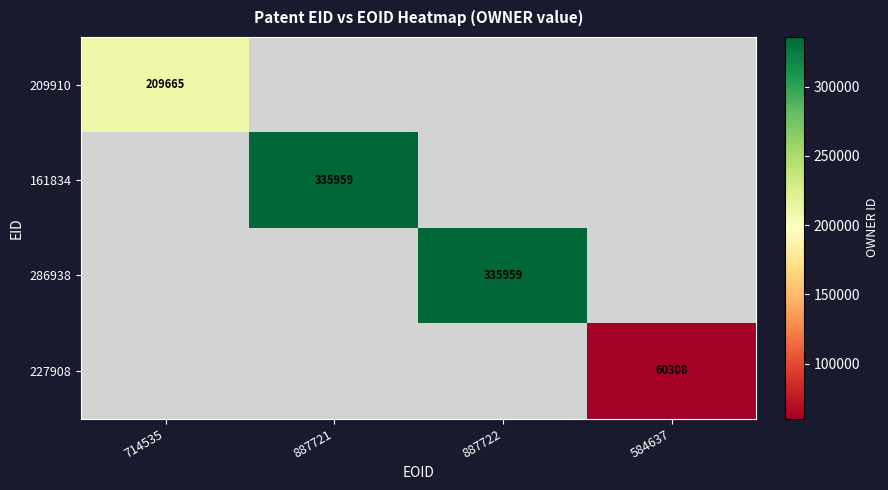

The 161834 series shows 335959 at 887721. True or false?

True